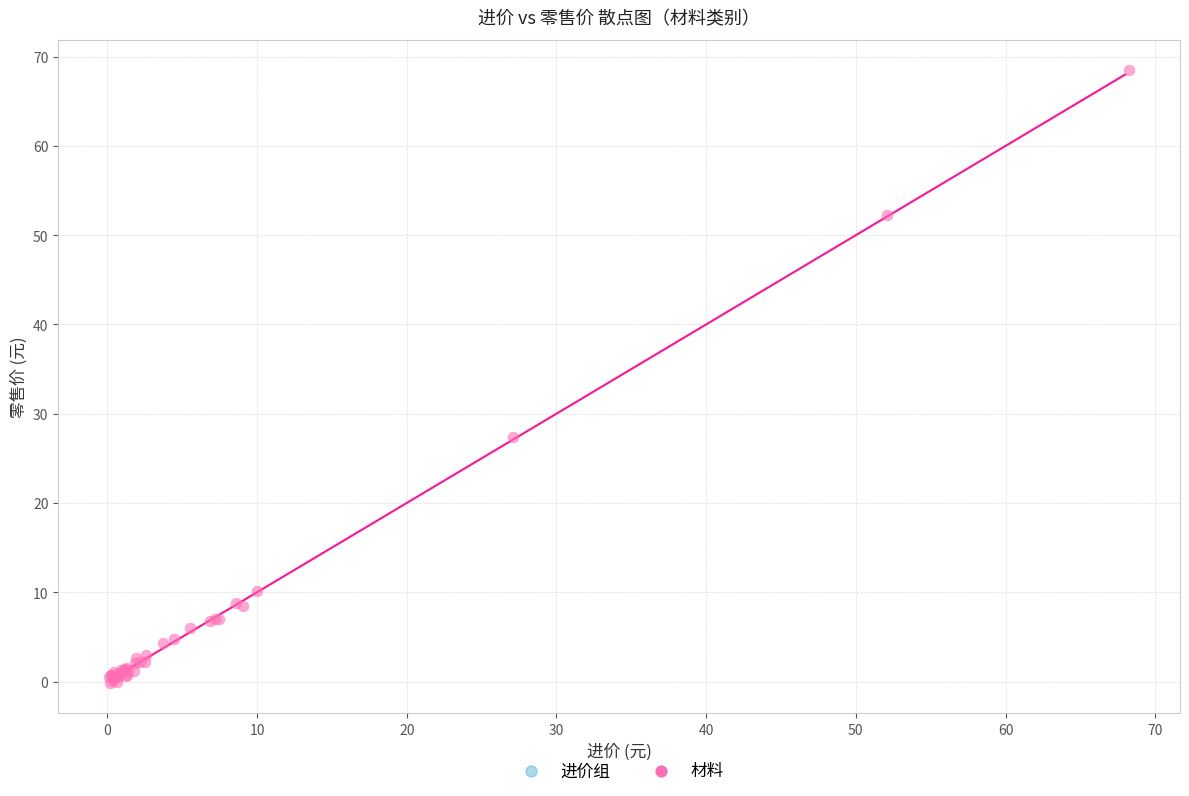

What Y value in the scatter plot is closest to 34?

27.4